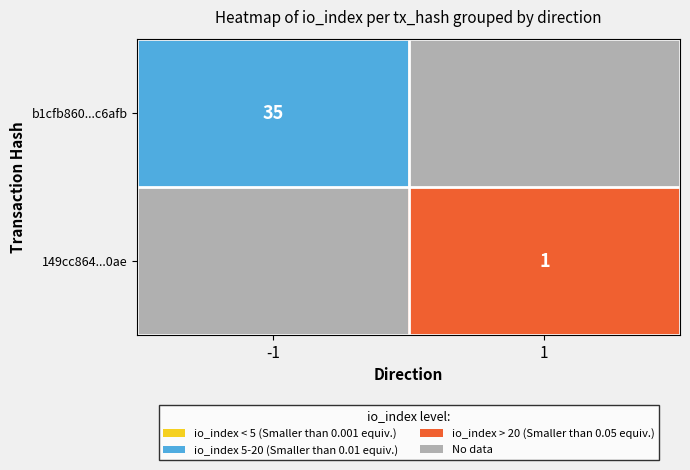

The b1cfb860...c6afb series shows 35 at -1. True or false?

True